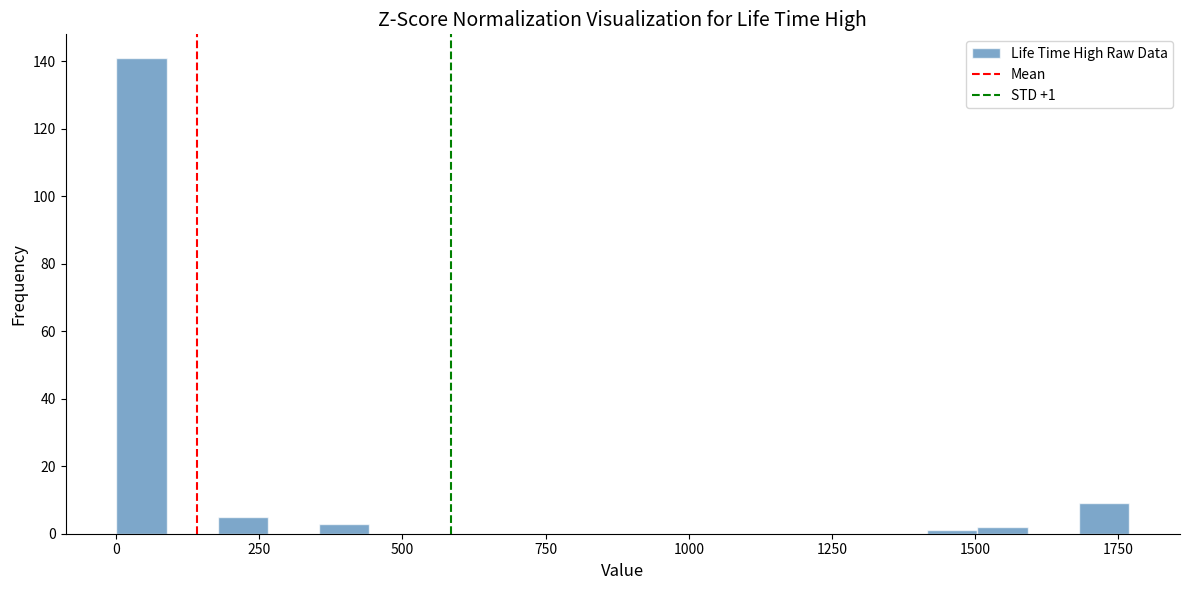

Read against the x-axis, roughly where is the centre of the tallest bar?

50